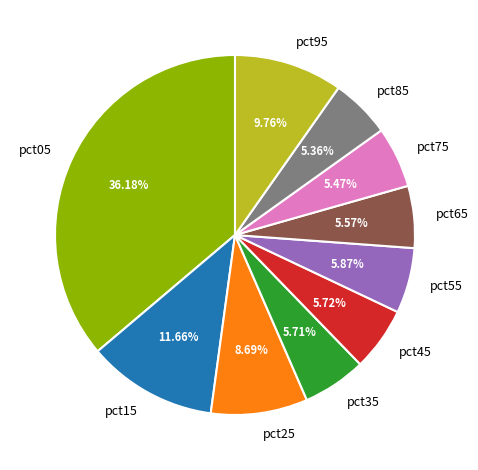

True or false: pct55 accounts for 17% of the total.

False